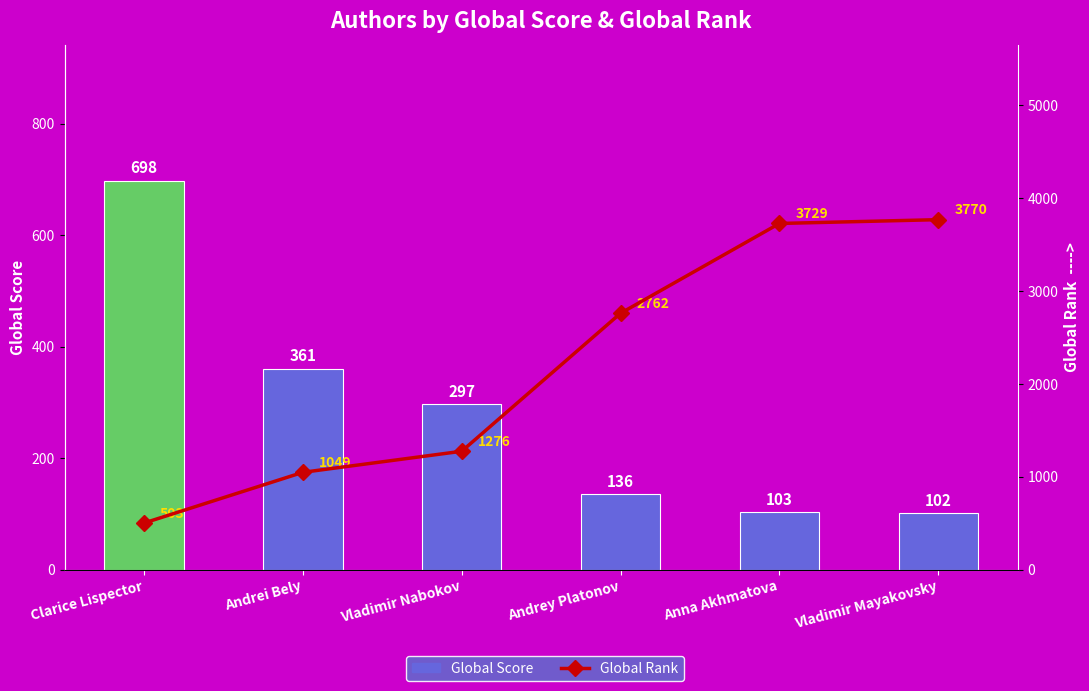

Rank the categories by Global Score value from highest to lowest.

Clarice Lispector, Andrei Bely, Vladimir Nabokov, Andrey Platonov, Anna Akhmatova, Vladimir Mayakovsky